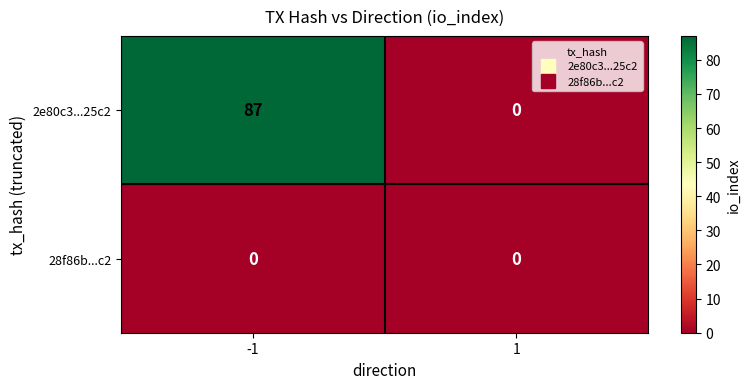

Between -1 and 1, which series saw the biggest shift?

2e80c3...25c2